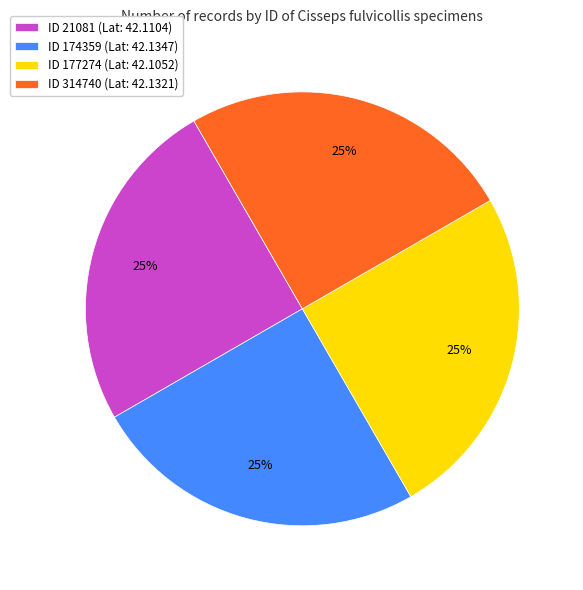

Is there a majority slice in this chart?

No